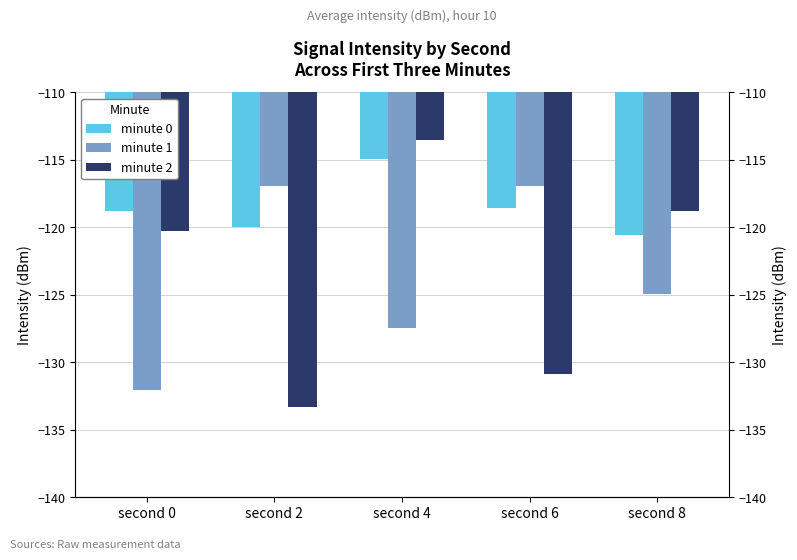

What is the value of the minute 2 bar at the 5th from the left?

-118.8